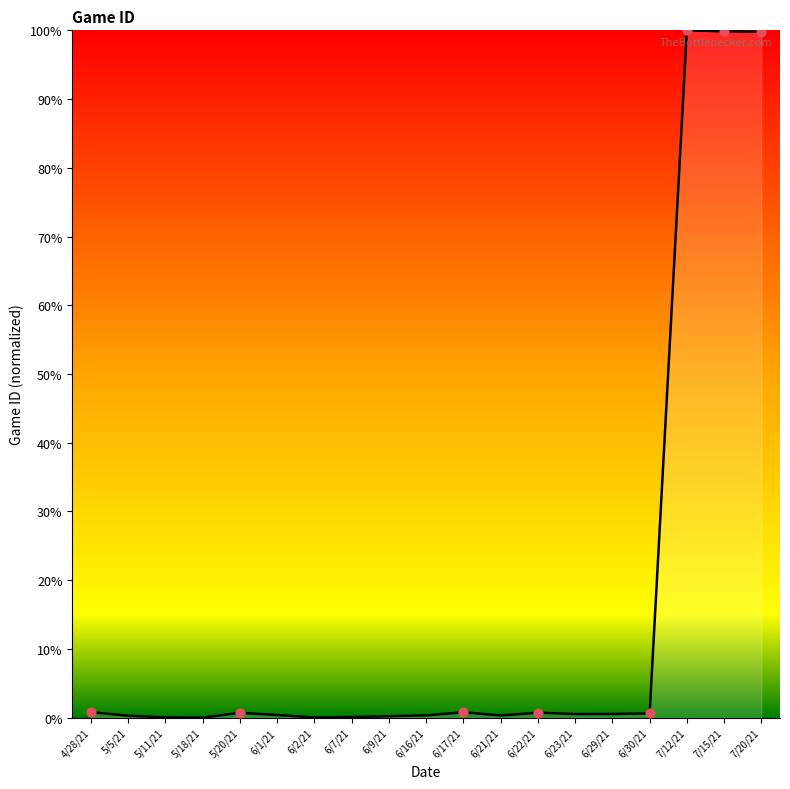

Between 7/12/21 and 6/17/21, which is larger?

7/12/21